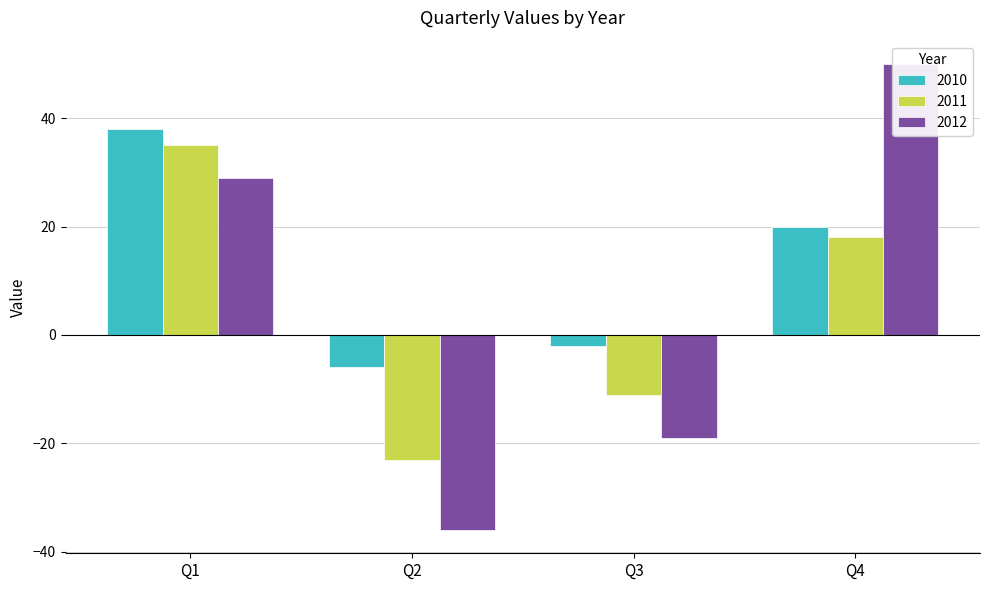

Where does the 2010 series first go above 20?

Q1